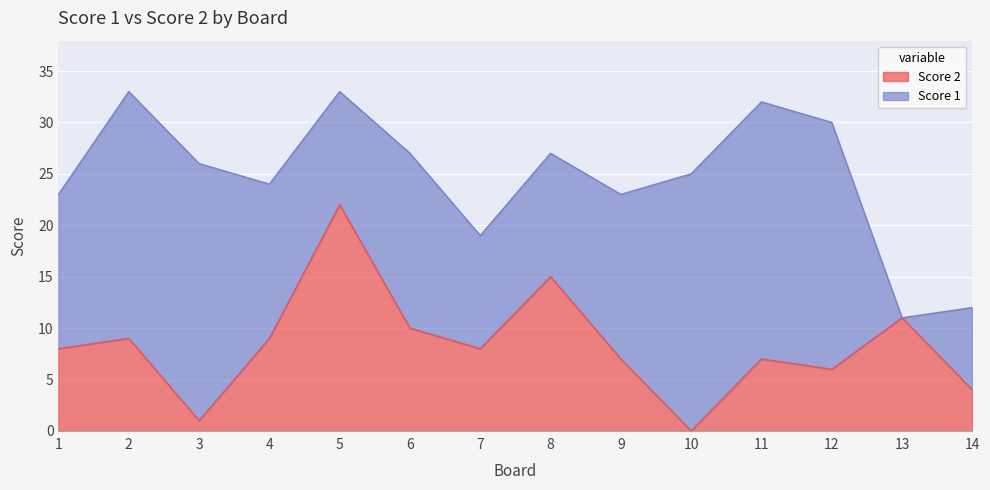

How many positive values are there?

13